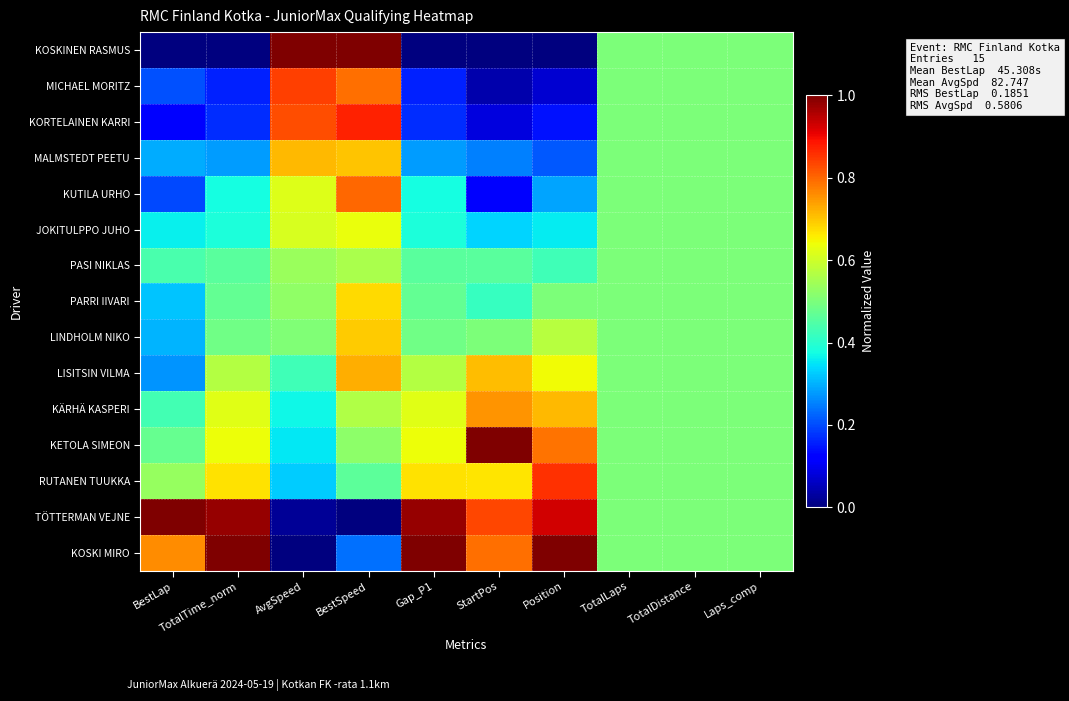

At TotalDistance, list the series in order from largest to smallest.

KOSKINEN RASMUS, MICHAEL MORITZ, KORTELAINEN KARRI, MALMSTEDT PEETU, KUTILA URHO, JOKITULPPO JUHO, PASI NIKLAS, PARRI IIVARI, LINDHOLM NIKO, LISITSIN VILMA, KÄRHÄ KASPERI, KETOLA SIMEON, RUTANEN TUUKKA, TÖTTERMAN VEJNE, KOSKI MIRO